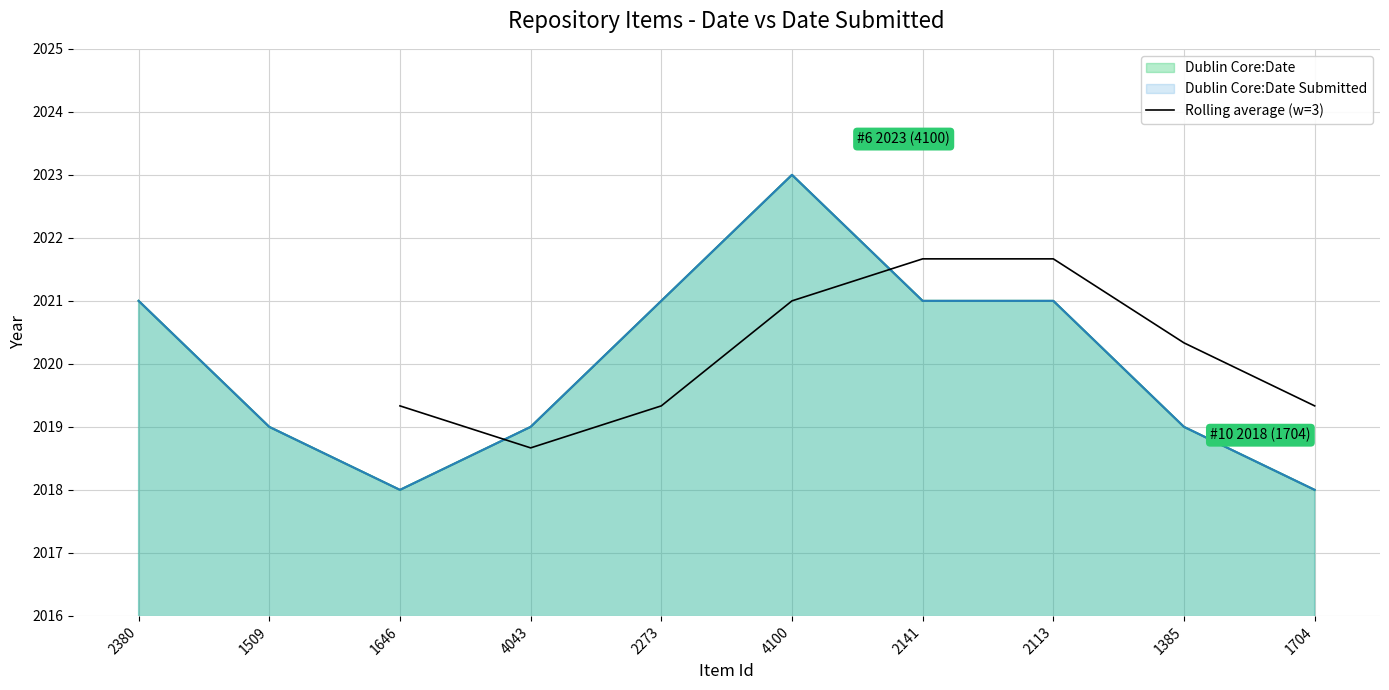

At which label does Rolling average (w=3) reach its minimum?

4043